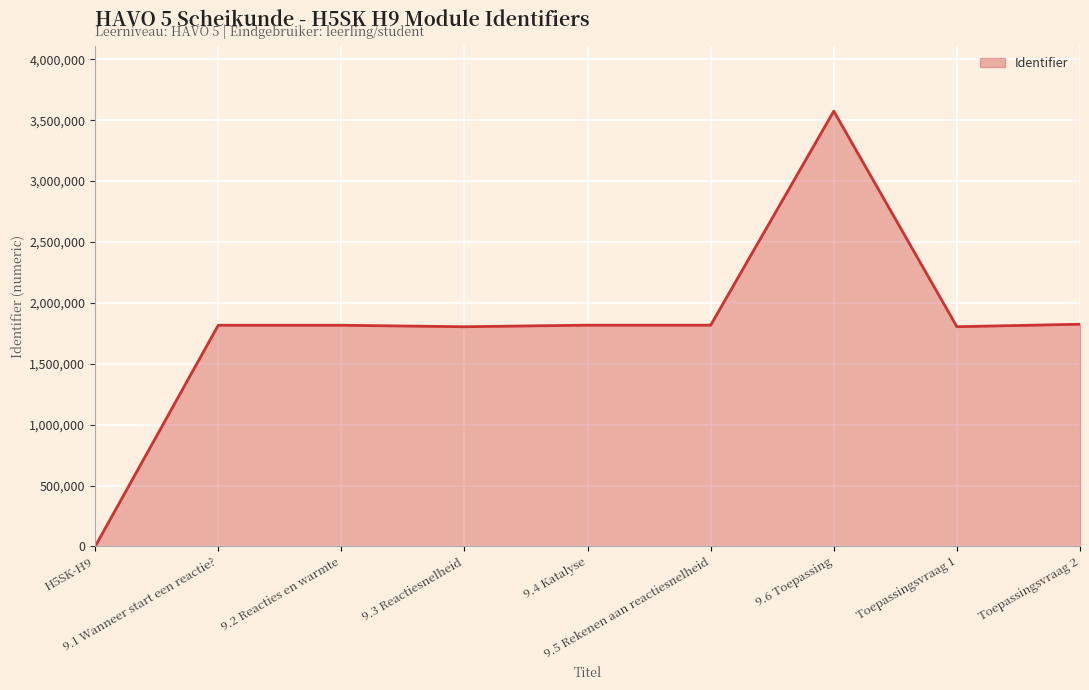

What is the sum of all values?

16274614